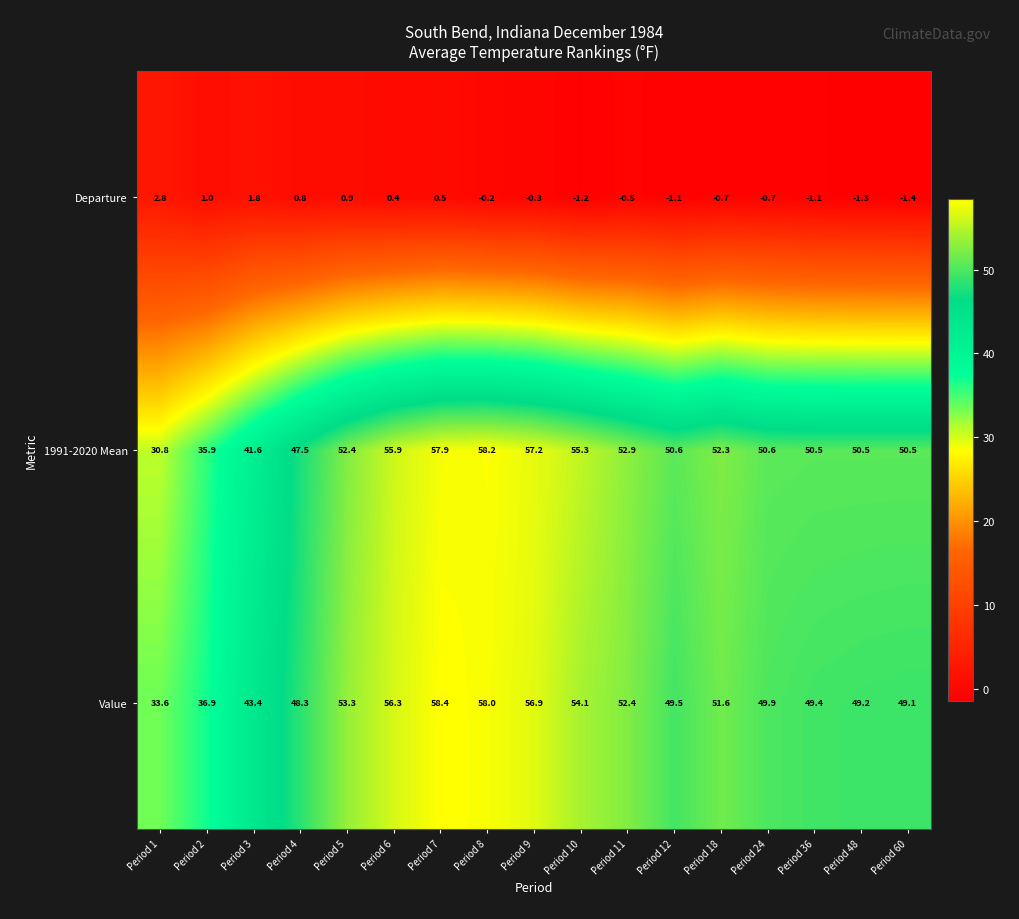

What is the total value across all series at Period 3?

86.8